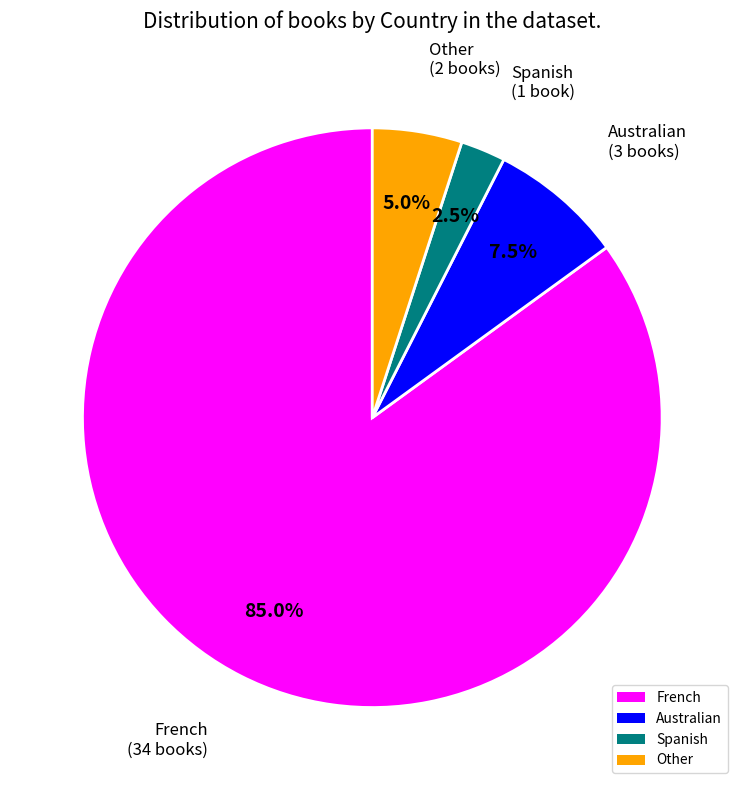

How many slices are in this pie chart?

4